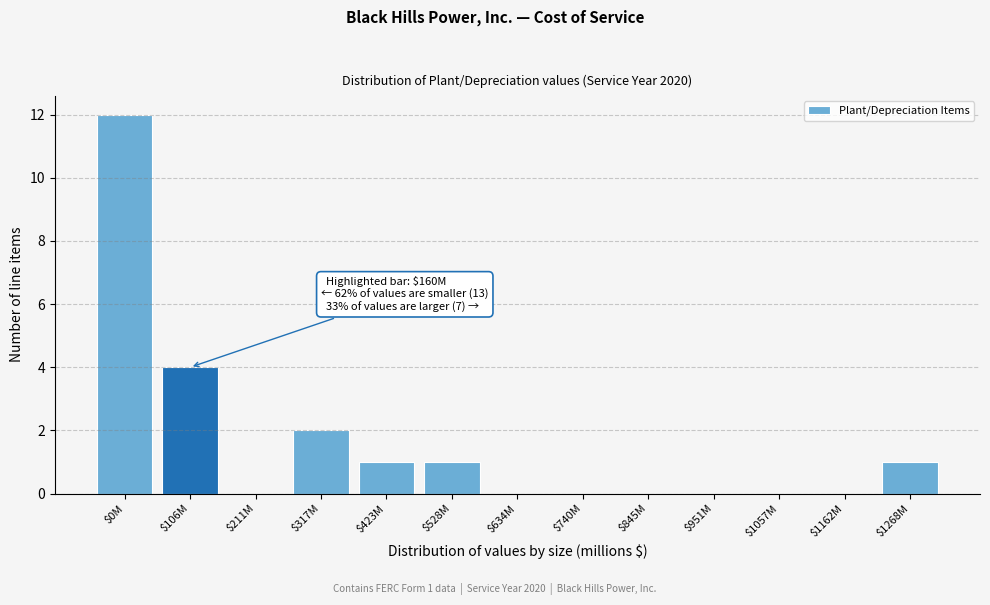

Where is the data nearest to the value 6?

$106M